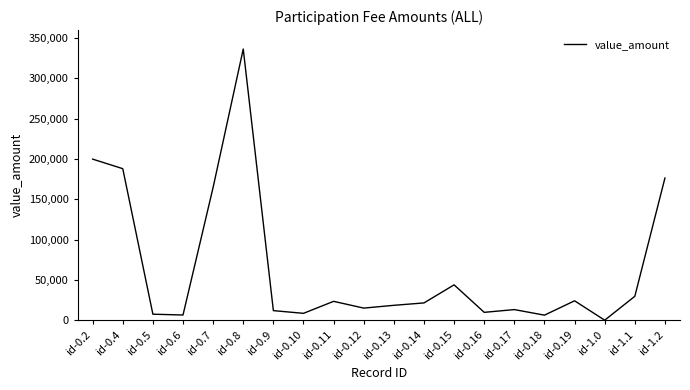

What is the change in value from id-0.9 to id-0.12?

+3138